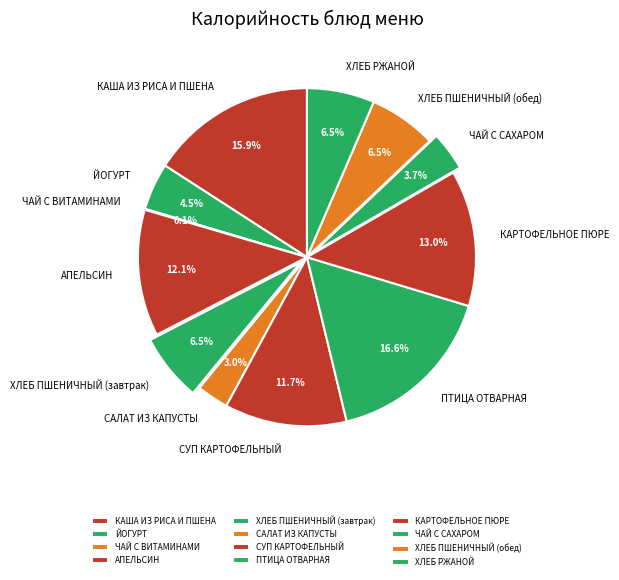

What is the largest slice in the pie chart?

ПТИЦА ОТВАРНАЯ